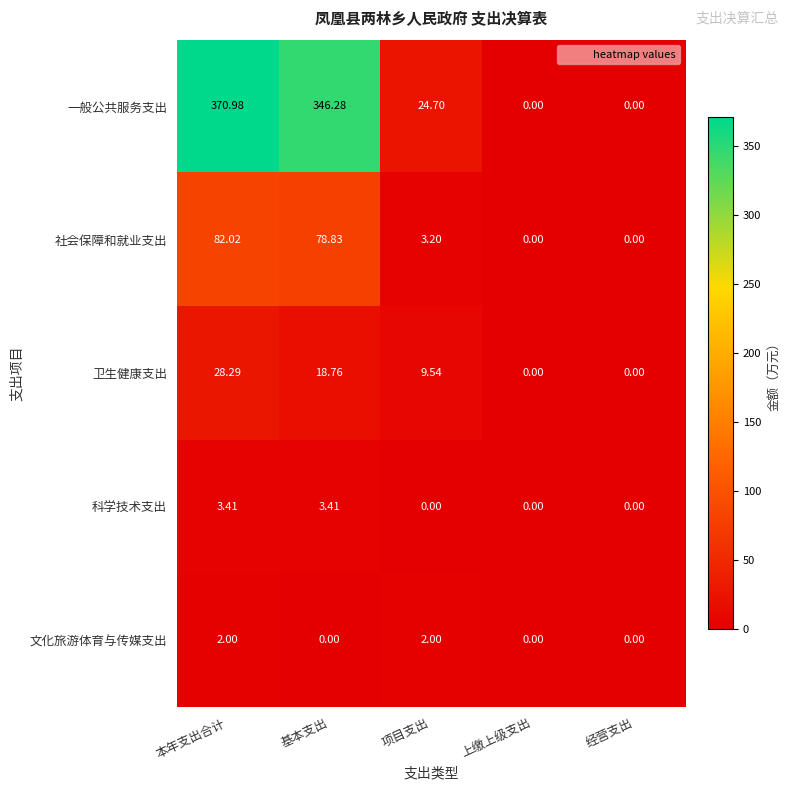

List the series in order of their peak value, highest first.

一般公共服务支出, 社会保障和就业支出, 卫生健康支出, 科学技术支出, 文化旅游体育与传媒支出